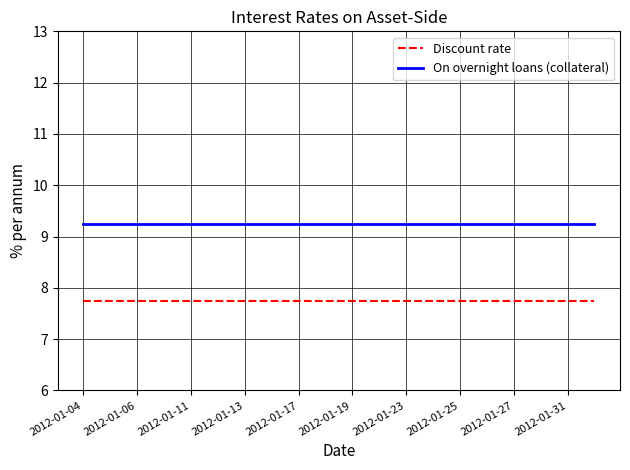

What is the smallest value displayed?

7.8